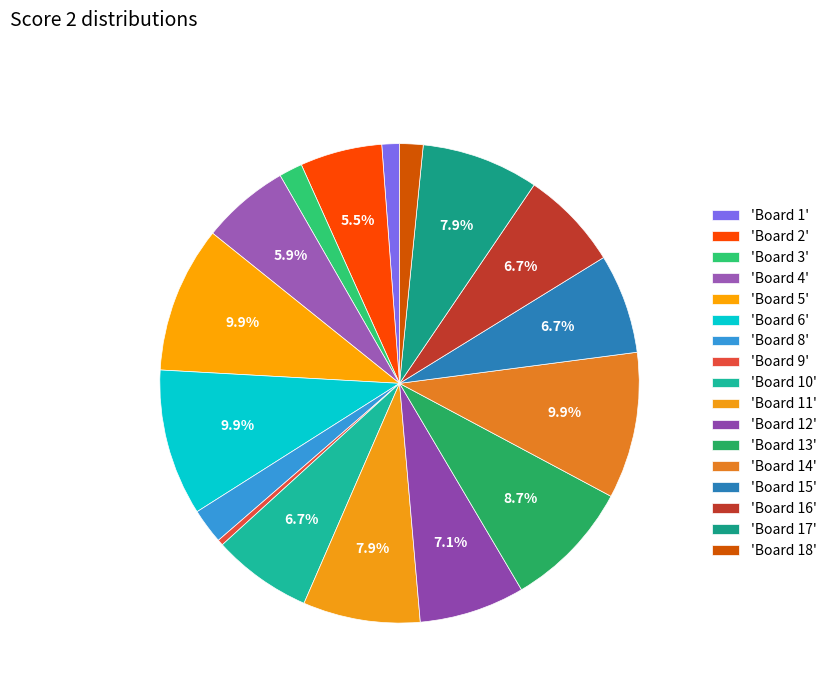

Count the number of slices in the pie.

17